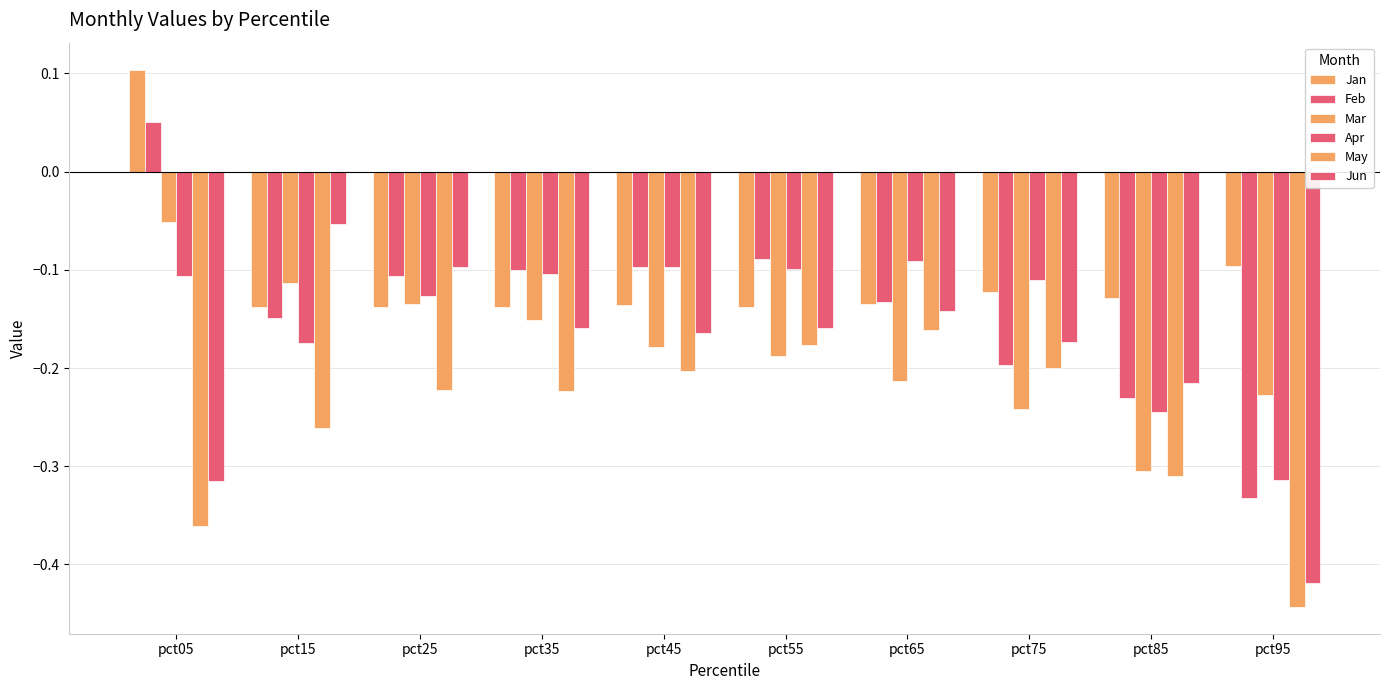

How many bars are there in total?

60